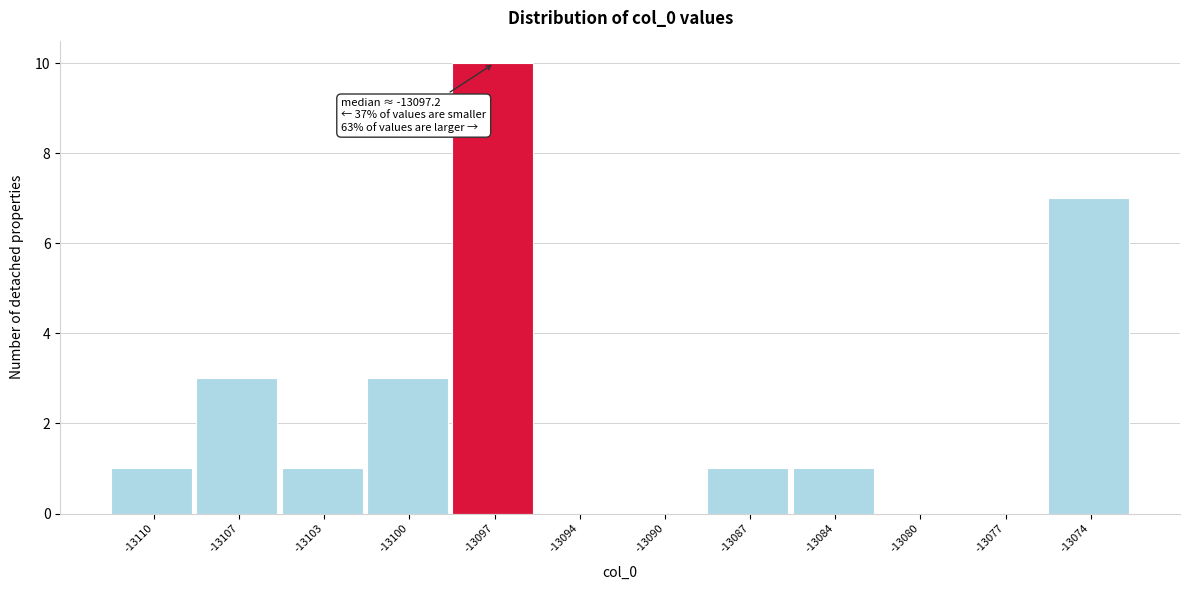

Reading right to left, extract all data points from this chart.

-13074=7	-13077=0	-13080=0	-13084=1	-13087=1	-13090=0	-13094=0	-13097=10	-13100=3	-13103=1	-13107=3	-13110=1